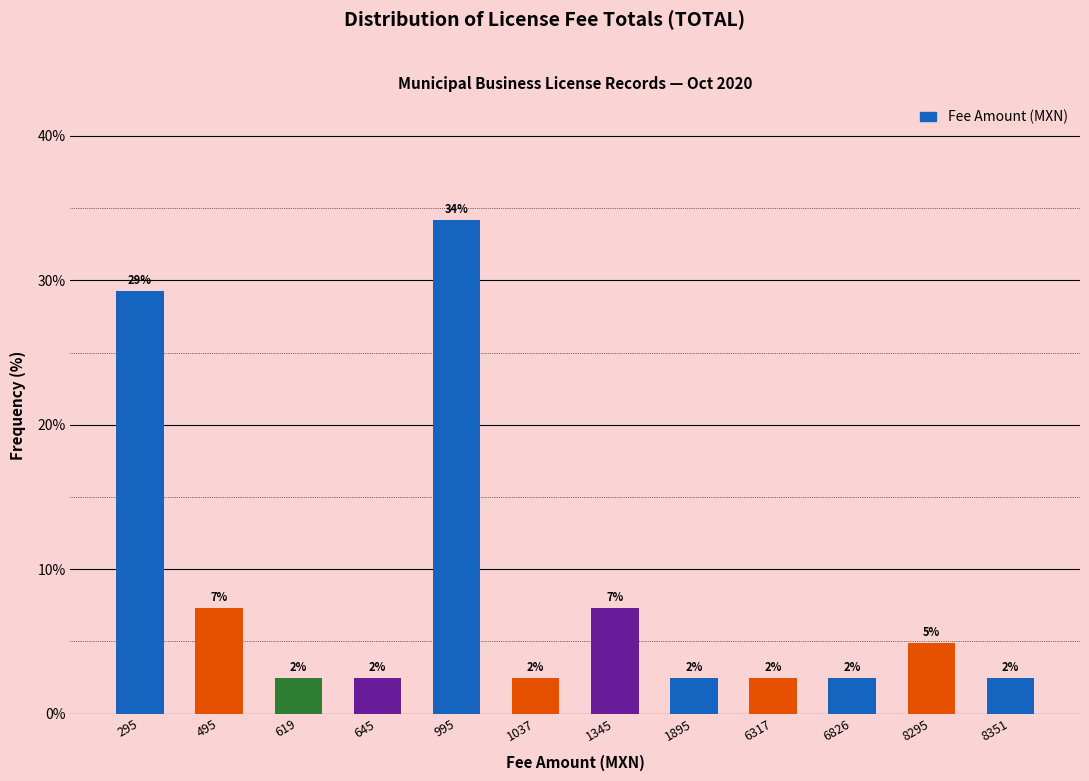

Between 1037 and 1895, which is larger?

1037